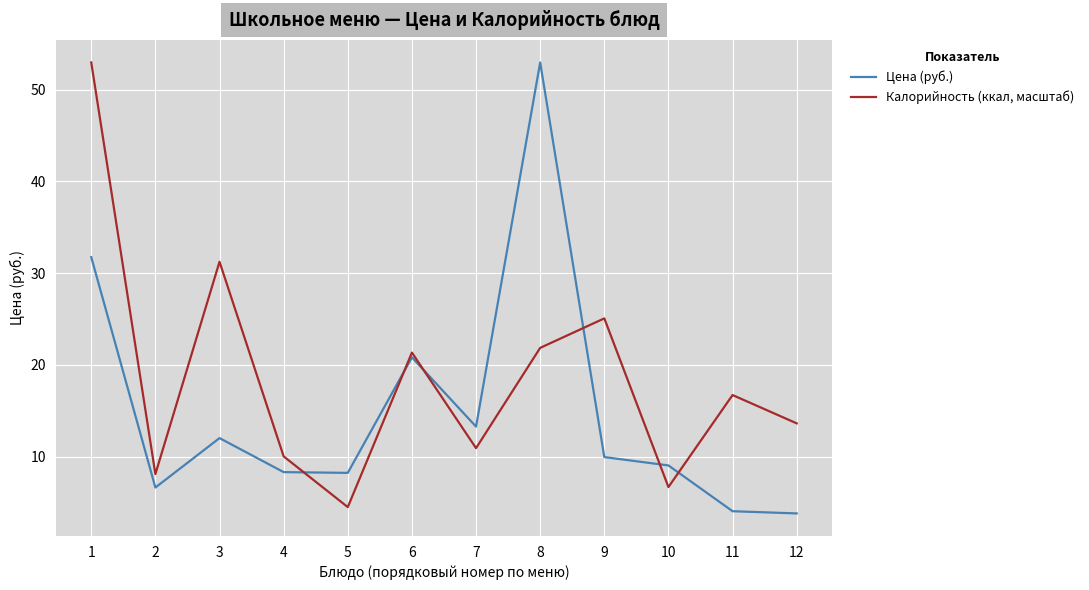

Between which two adjacent categories do Цена (руб.) and Калорийность (ккал, масштаб) first intersect?

4 and 5